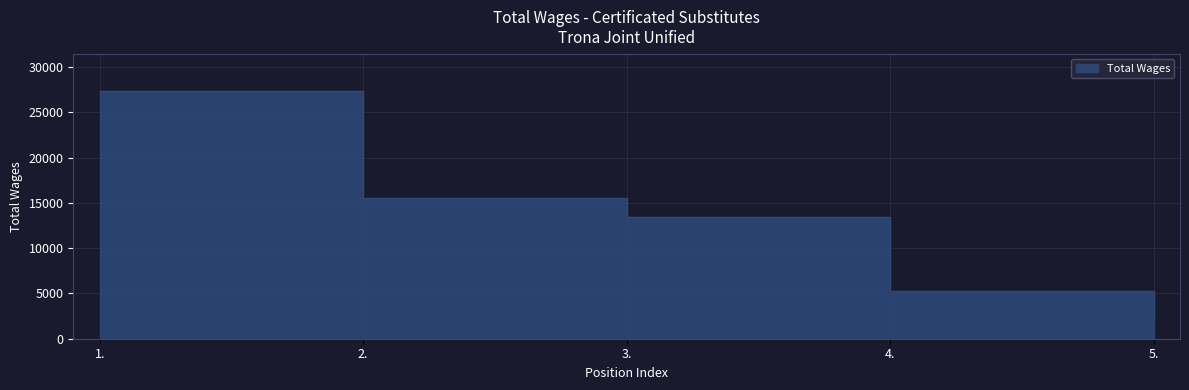

What is the difference between the maximum and minimum values?

24900